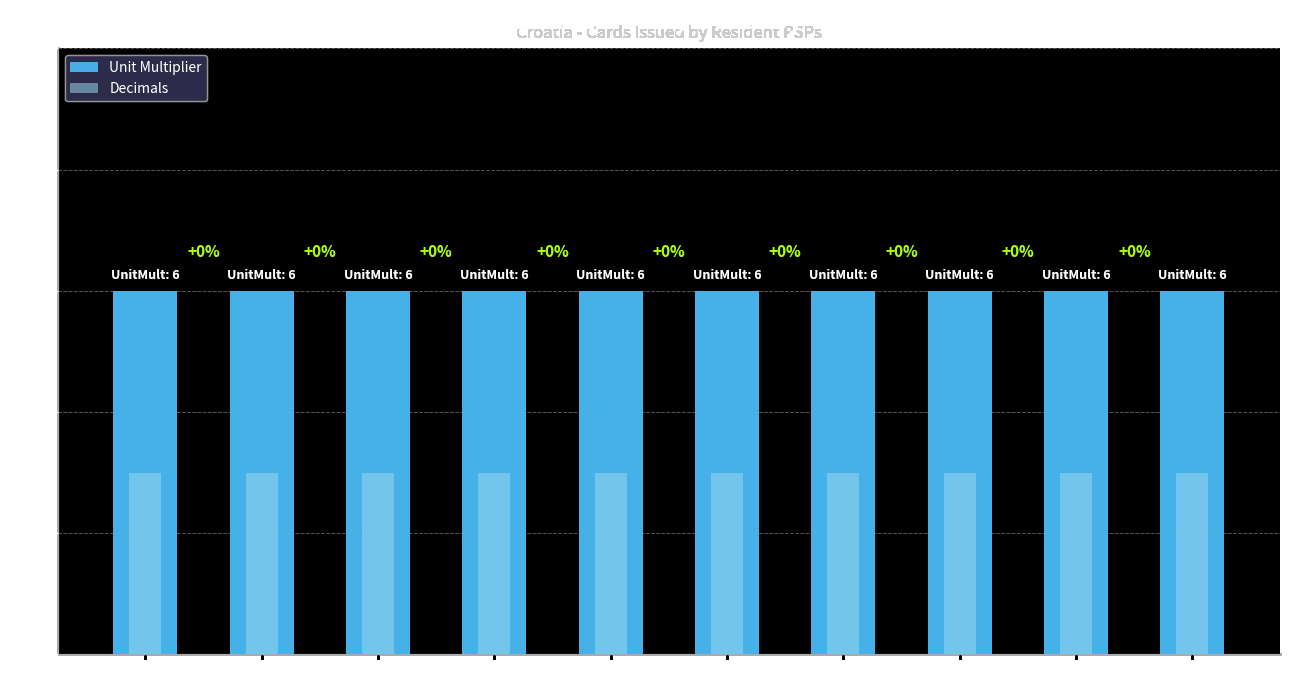

List the labels in order of Decimals value, largest first.

2005, 2013, 2014, 2015, 2016, 2017, 2018, 2019, 2020, 2021